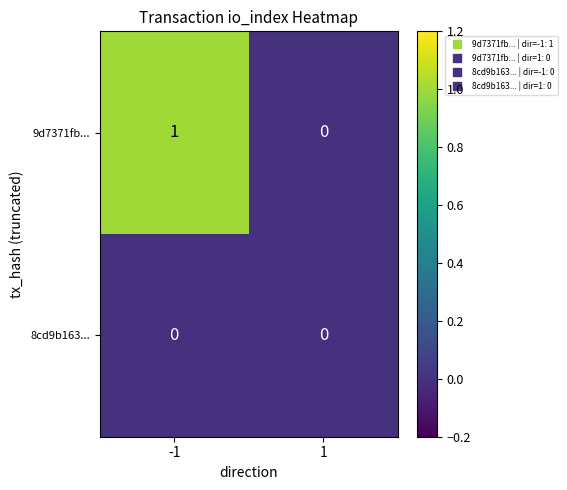

Which series has the widest spread of values?

9d7371fb...